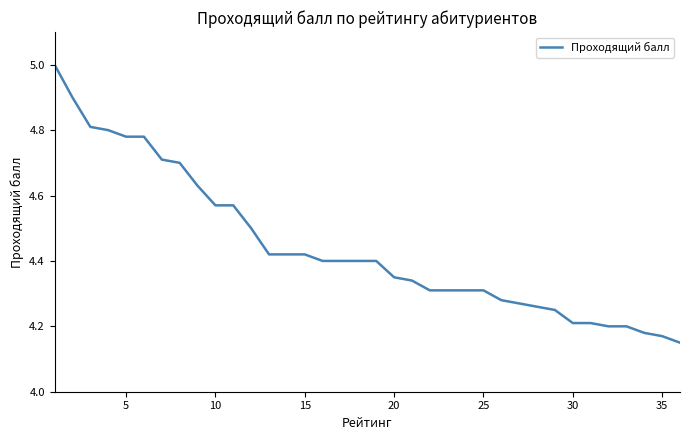

What is the maximum value shown in the chart?

5.0